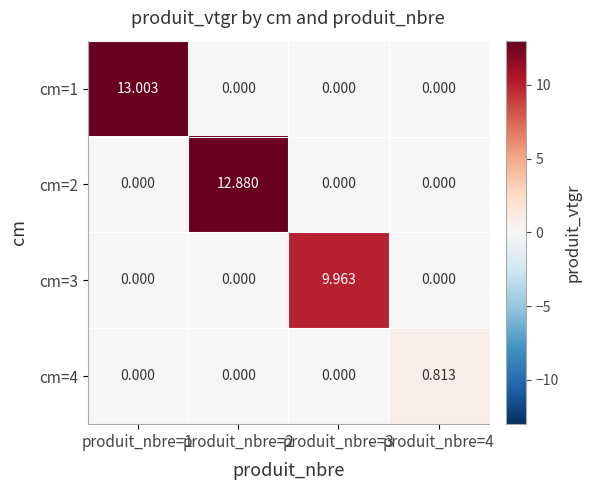

Which series has the largest total across all categories?

cm=1